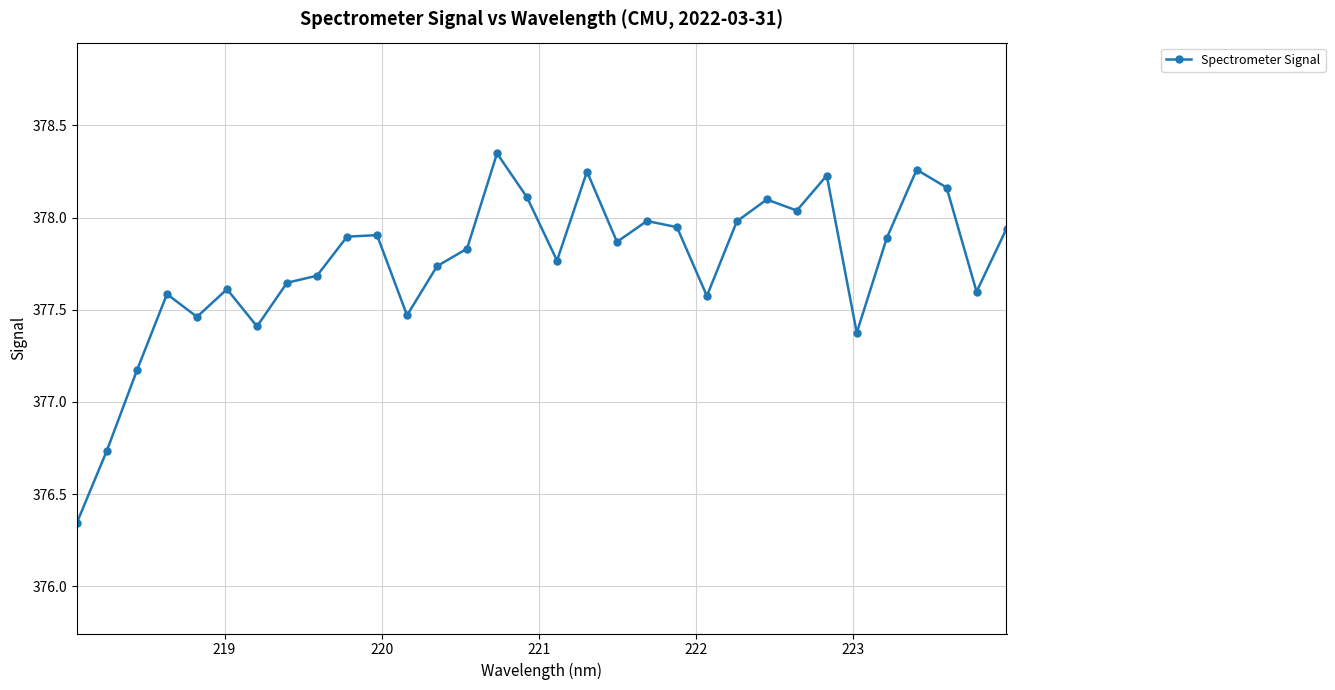

How many interior local peaks (higher than both neighbors) does the data have?

9